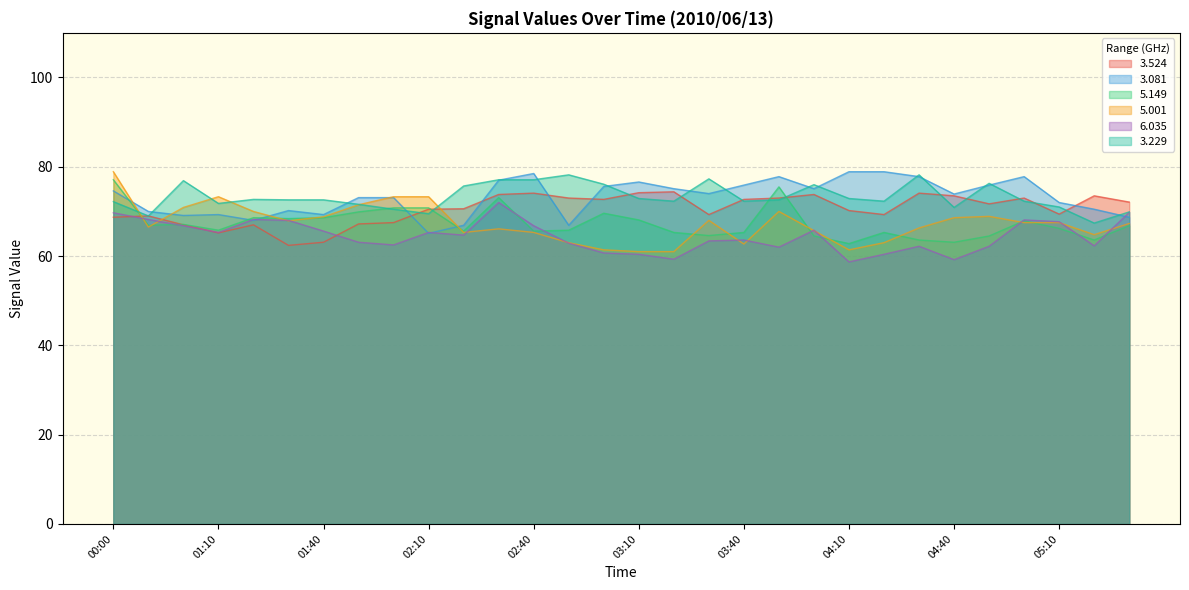

Does the chart display data point markers on the line(s)?

No